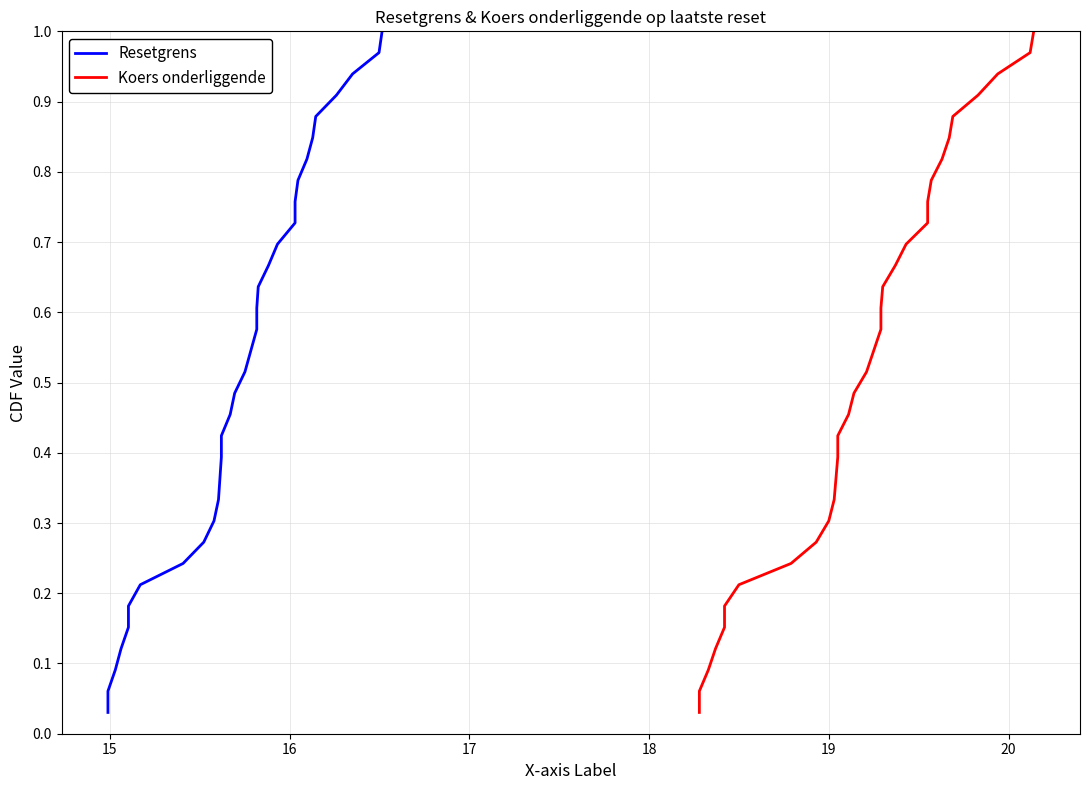

True or false: Resetgrens has a value of 0.3 at 30.

False